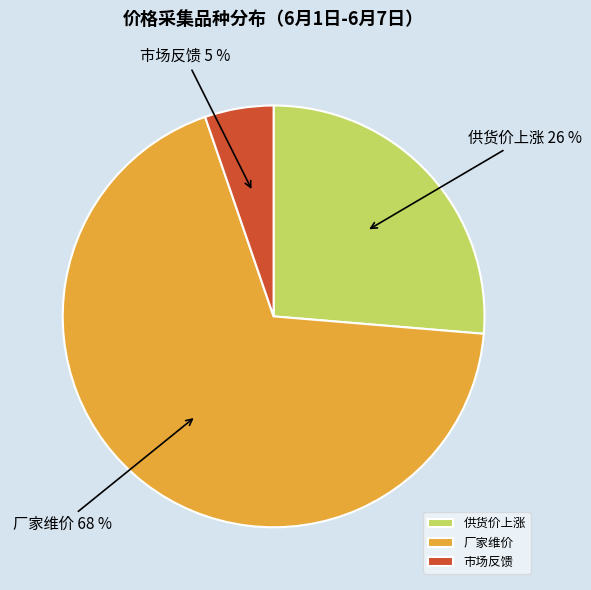

To the nearest percent, what portion does 供货价上涨 represent?

26%